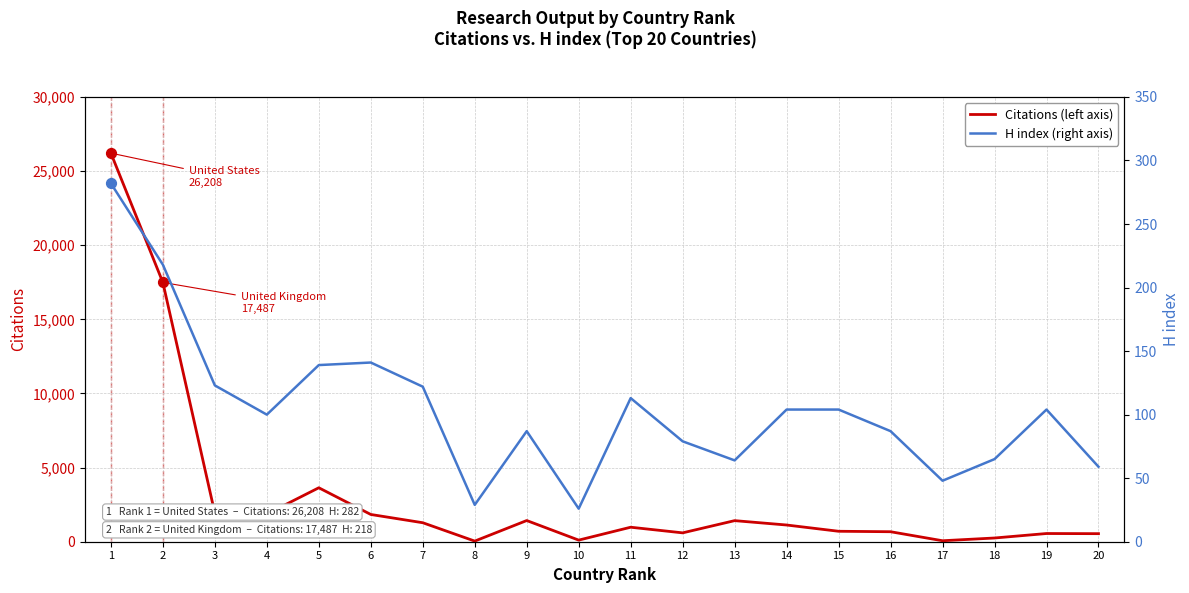

At how many categories does at least one series exceed 5050?

2